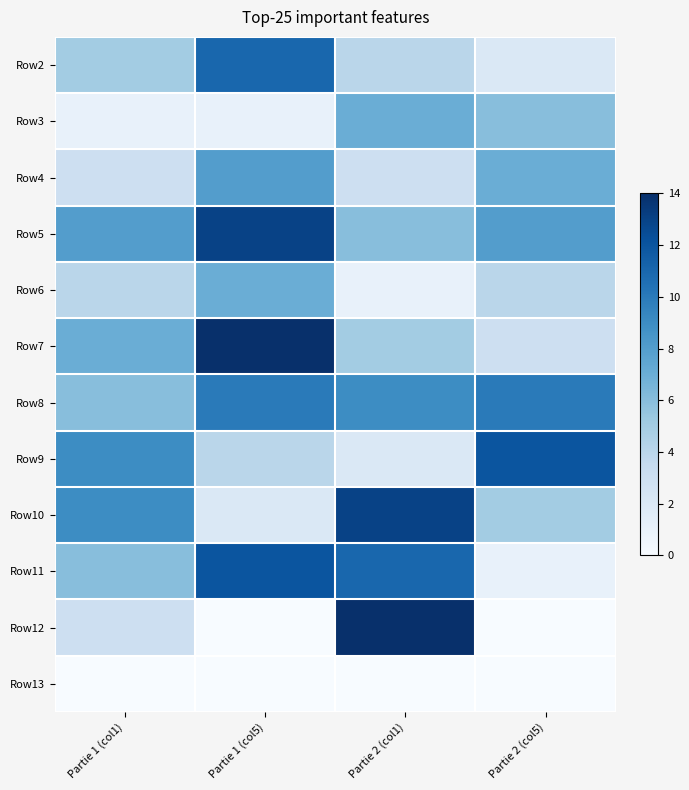

List the series in order of their peak value, highest first.

Row7, Row12, Row5, Row10, Row9, Row11, Row2, Row8, Row4, Row3, Row6, Row13